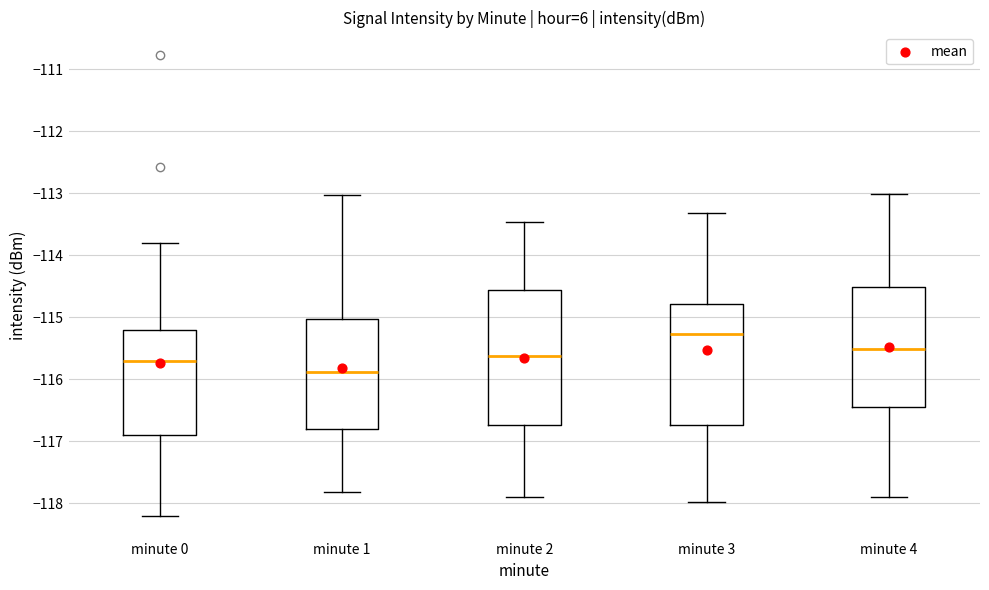

Reading left to right, read every box against the y-axis: the position of its median line, the range the box covers, and the ends of its whiskers. The values are not printed on the chart, so give them approximately, as read against the axis.

minute 0: median -115.7, box -116.9 to -115.2, whiskers -118.2 to -113.8
minute 1: median -115.9, box -116.8 to -115.0, whiskers -117.8 to -113.0
minute 2: median -115.6, box -116.7 to -114.6, whiskers -117.9 to -113.5
minute 3: median -115.3, box -116.7 to -114.8, whiskers -118.0 to -113.3
minute 4: median -115.5, box -116.5 to -114.5, whiskers -117.9 to -113.0